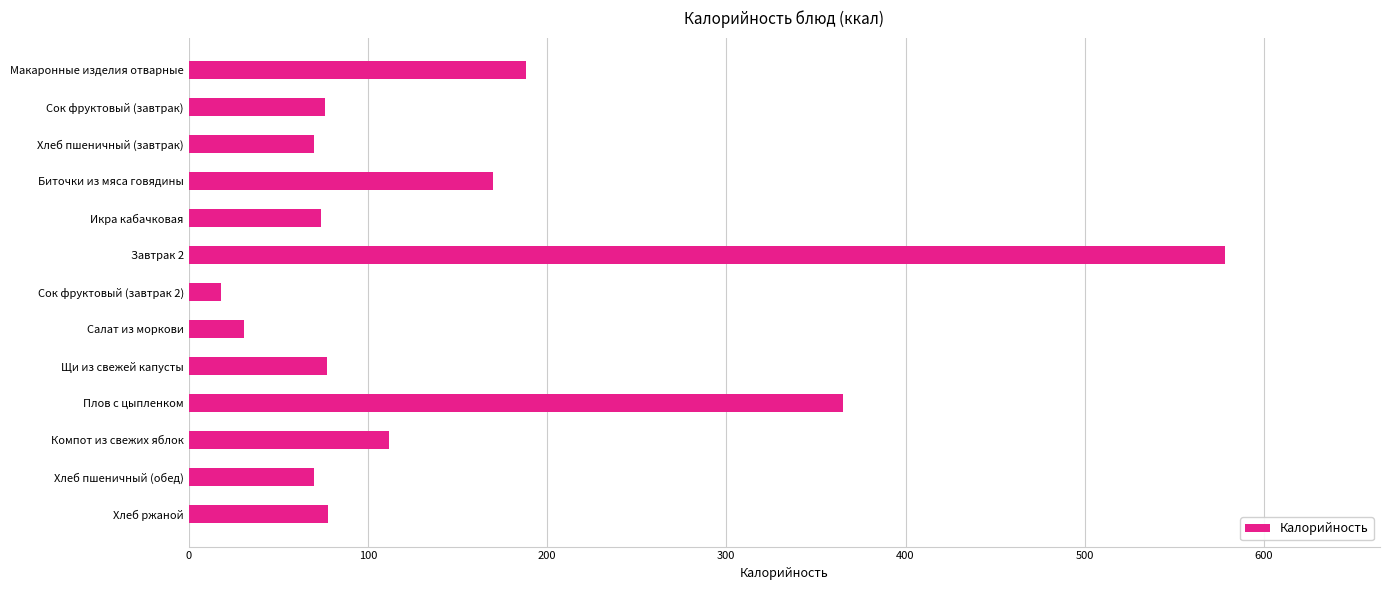

Which label corresponds to the smallest value in the chart?

Сок фруктовый (завтрак 2)